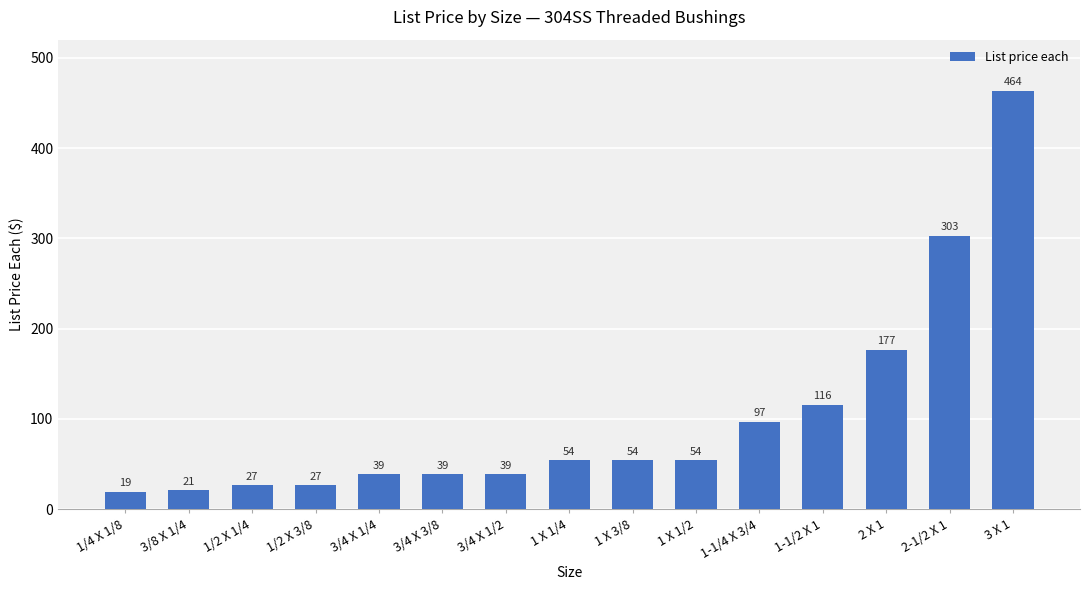

Between 2 X 1 and 1-1/4 X 3/4, which is larger?

2 X 1